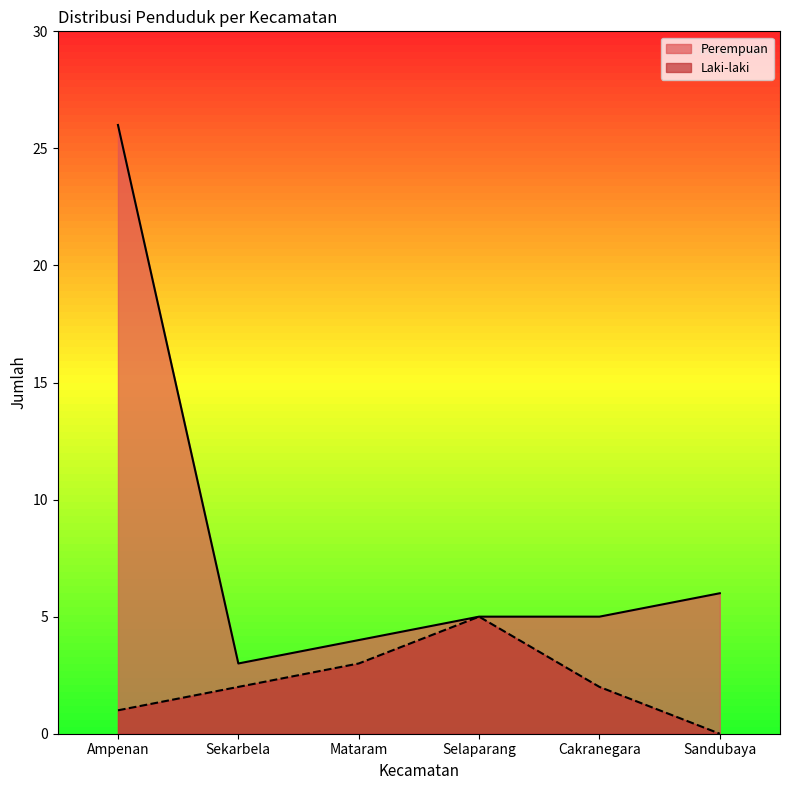

How many interior local valleys does the Perempuan series have?

1